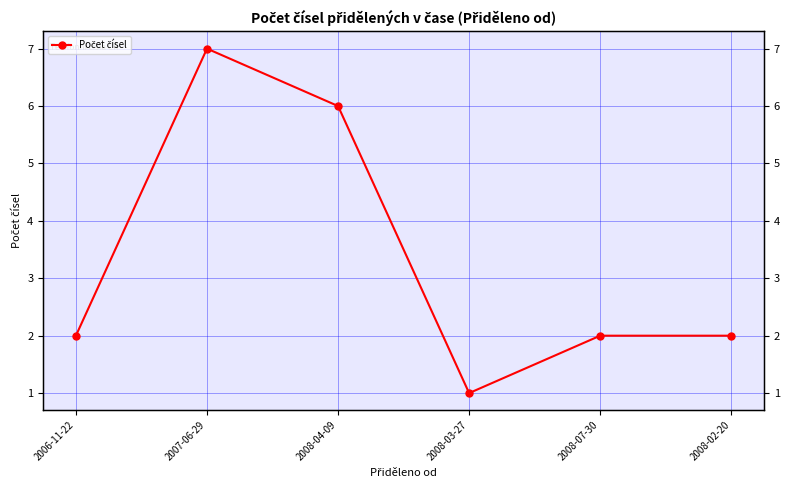

Reading left to right, transcribe all the data shown in this chart.

2	7	6	1	2	2